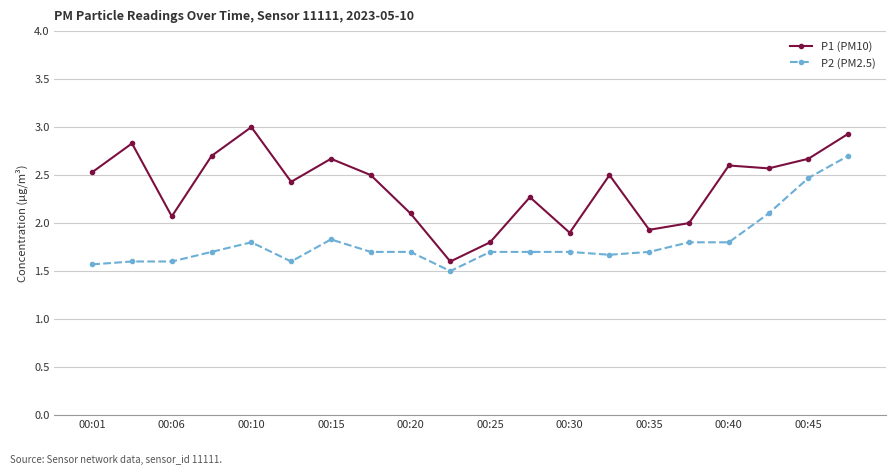

True or false: P2 (PM2.5) and P1 (PM10) intersect in this chart.

False